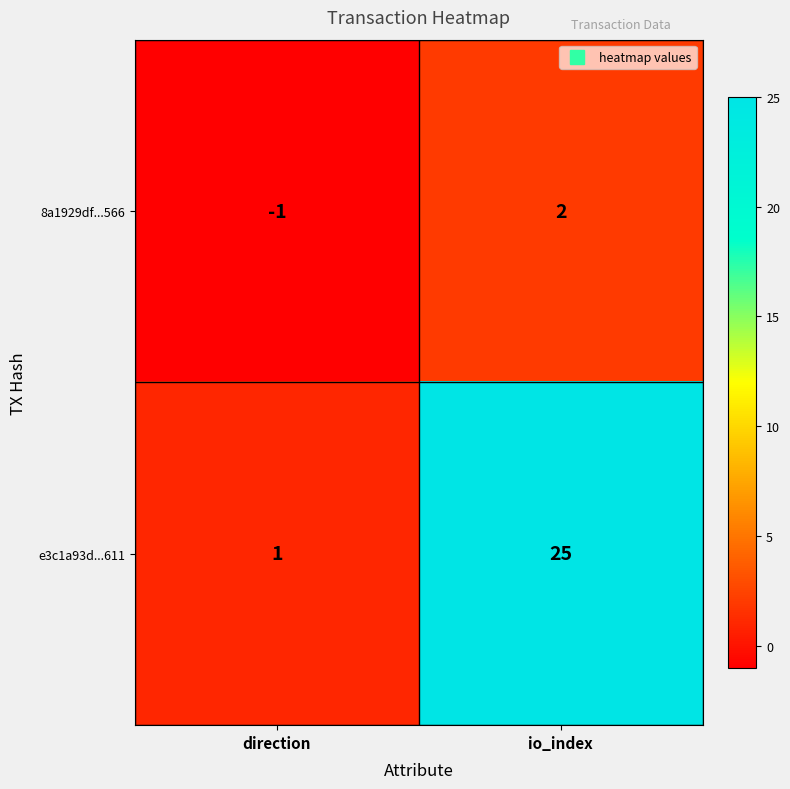

What is the difference between the highest and lowest values at io_index?

23